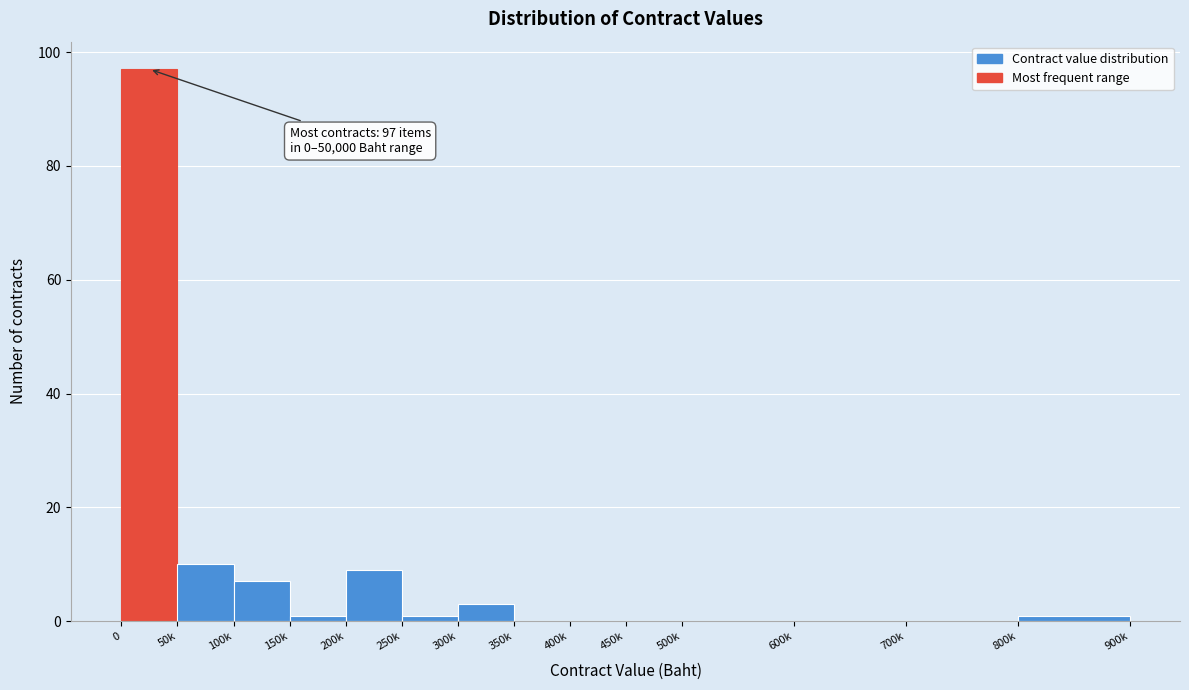

Reading left to right, list all the values displayed in this chart.

0=97	50k=10	100k=7	150k=1	200k=9	250k=1	300k=3	350k=0	400k=0	450k=0	500k=0	600k=0	700k=0	800k=1